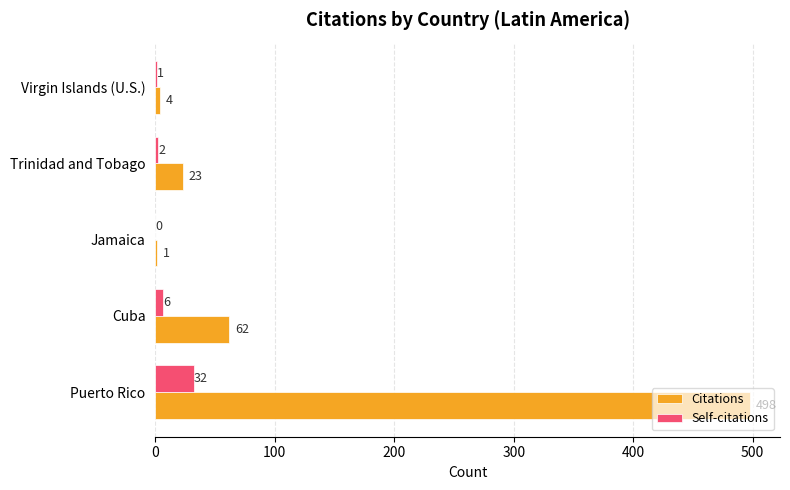

What is the greatest value displayed?

498